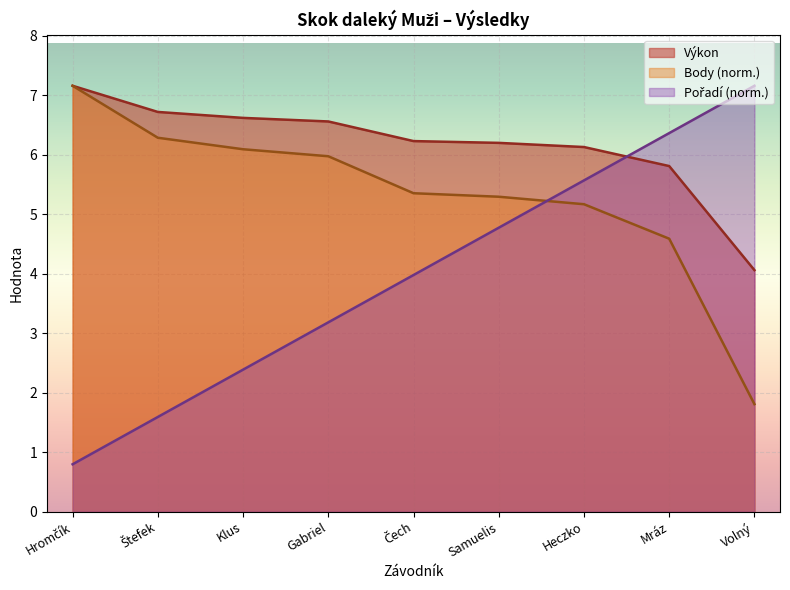

List the series in order of their peak value, lowest first.

Výkon, Body, Pořadí